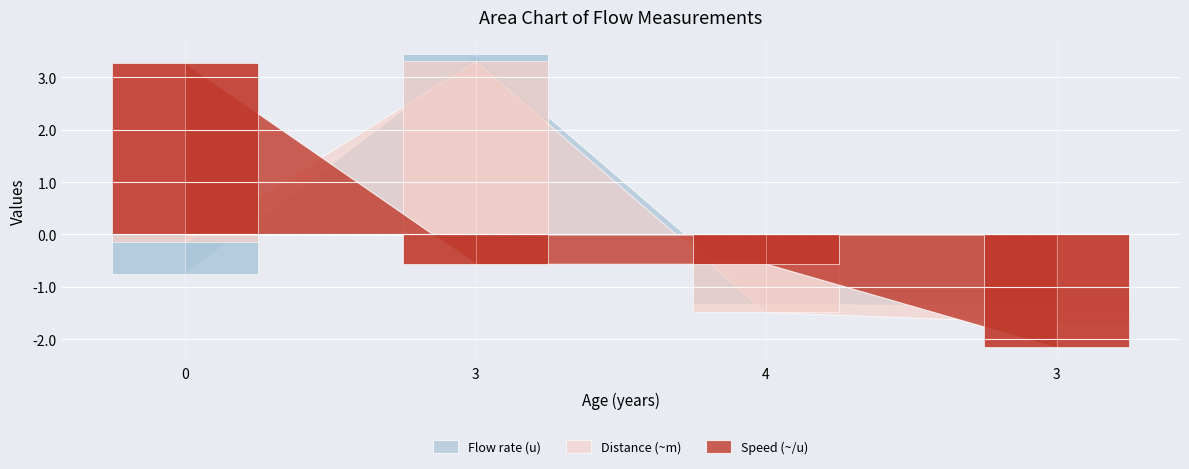

What is the highest value of the Speed (~/u) series?

3.3